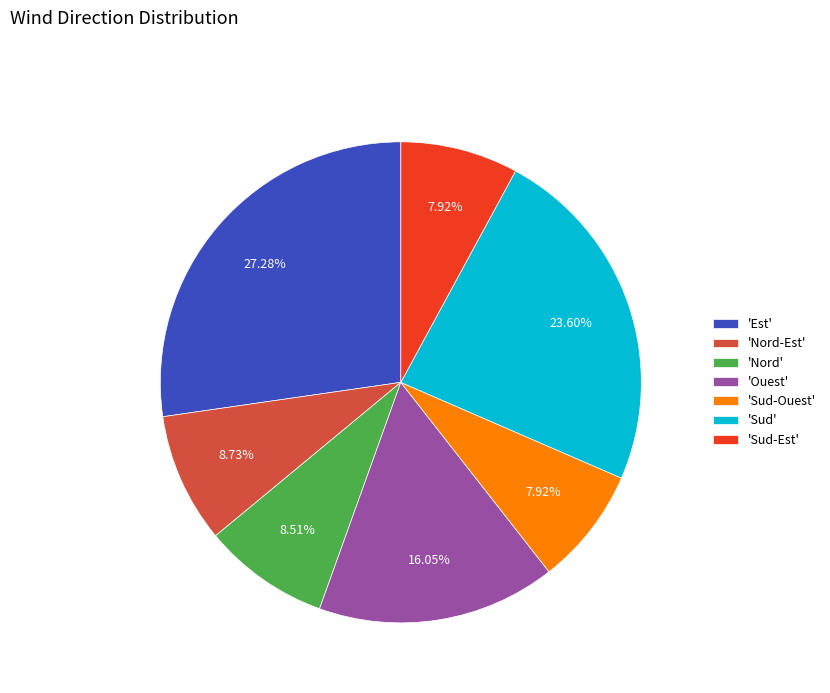

Approximately how many times larger is the value at 'Nord-Est' compared to 'Sud-Ouest'?

1.1